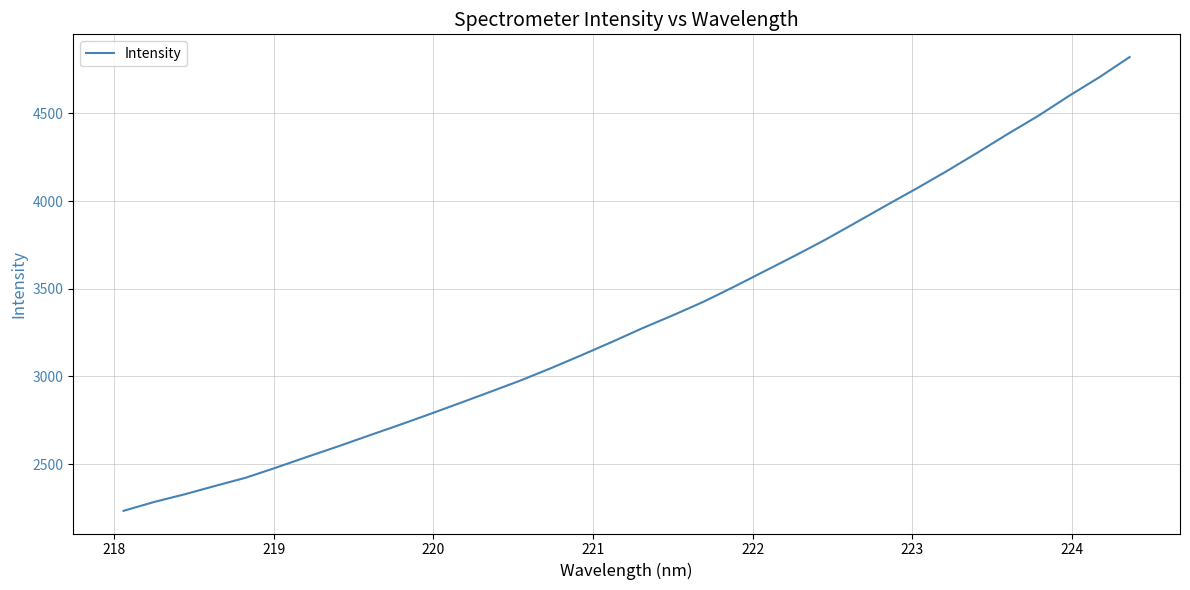

What is the greatest value displayed?

4821.0